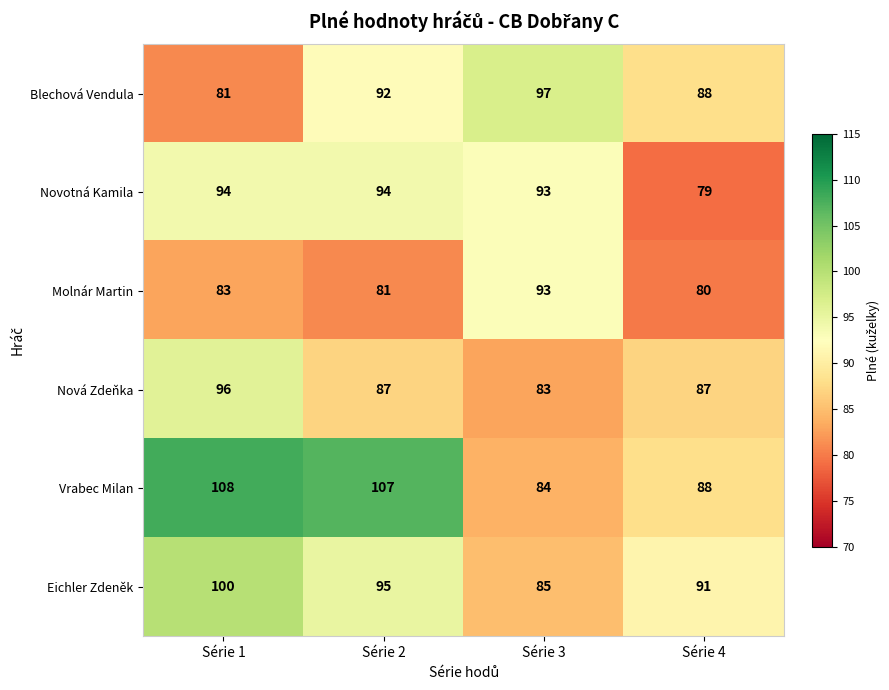

How many distinct data groups are displayed?

6